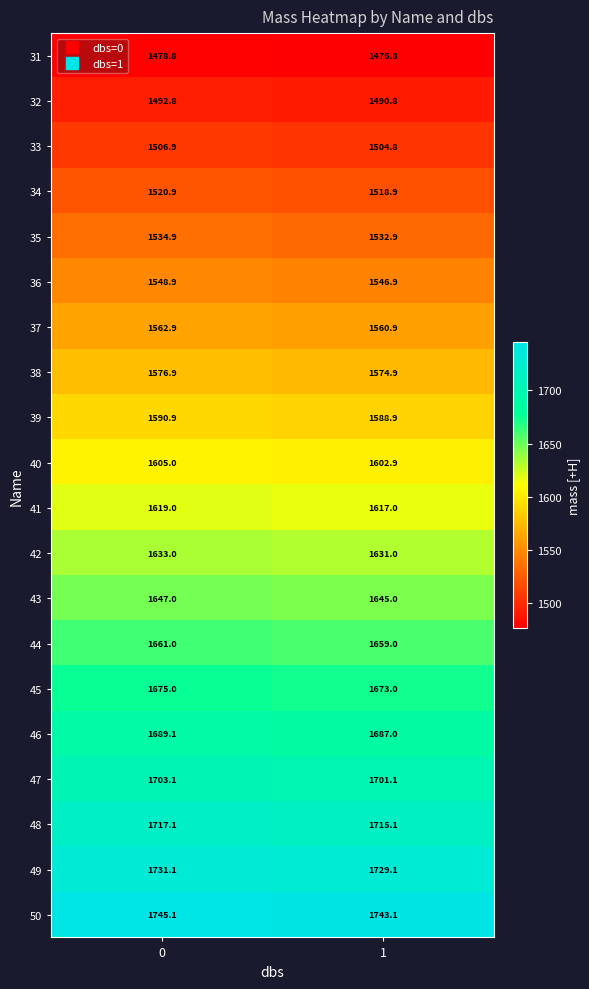

Rank the categories by 38 value from lowest to highest.

1, 0